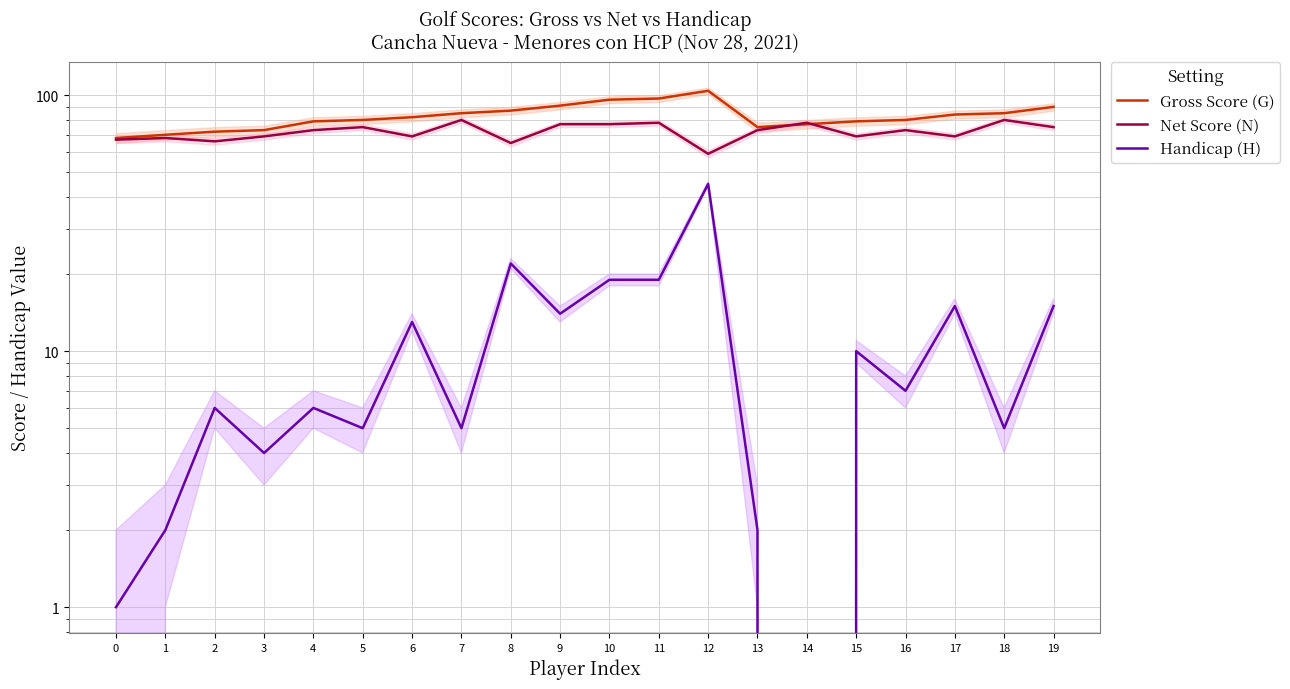

True or false: Net Score (N) and Handicap (H) intersect in this chart.

False